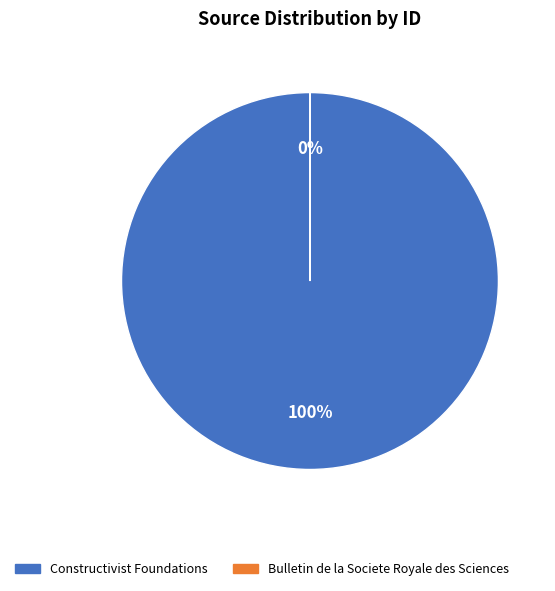

How many segments does this pie chart have?

2